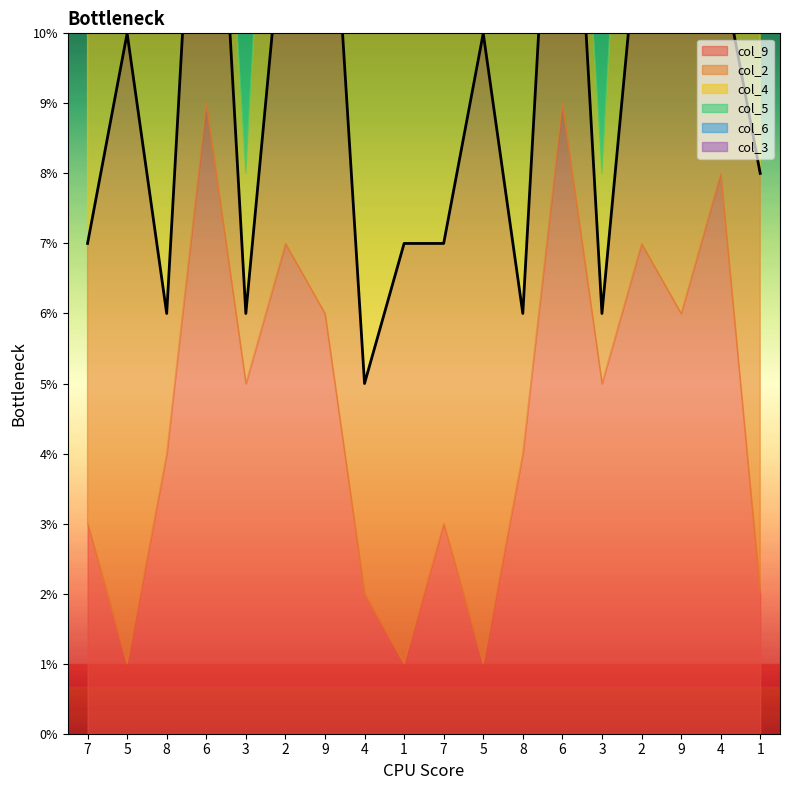

Reading left to right, transcribe all the data shown in this chart.

col_9: 3	1	4	9	5	7	6	2	1	3	1	4	9	5	7	6	8	2
col_2: 4	9	2	7	1	5	8	3	6	4	9	2	7	1	5	8	3	6
col_4: 8	4	5	1	2	6	3	7	9	8	4	5	1	2	6	3	7	9
col_5: 9	3	1	5	7	4	2	6	8	9	3	1	5	7	4	2	6	8
col_6: 6	2	7	3	8	9	4	5	4	6	2	7	3	8	9	4	1	5
col_3: 7	6	3	4	9	8	5	2	5	7	6	3	4	9	8	5	2	1